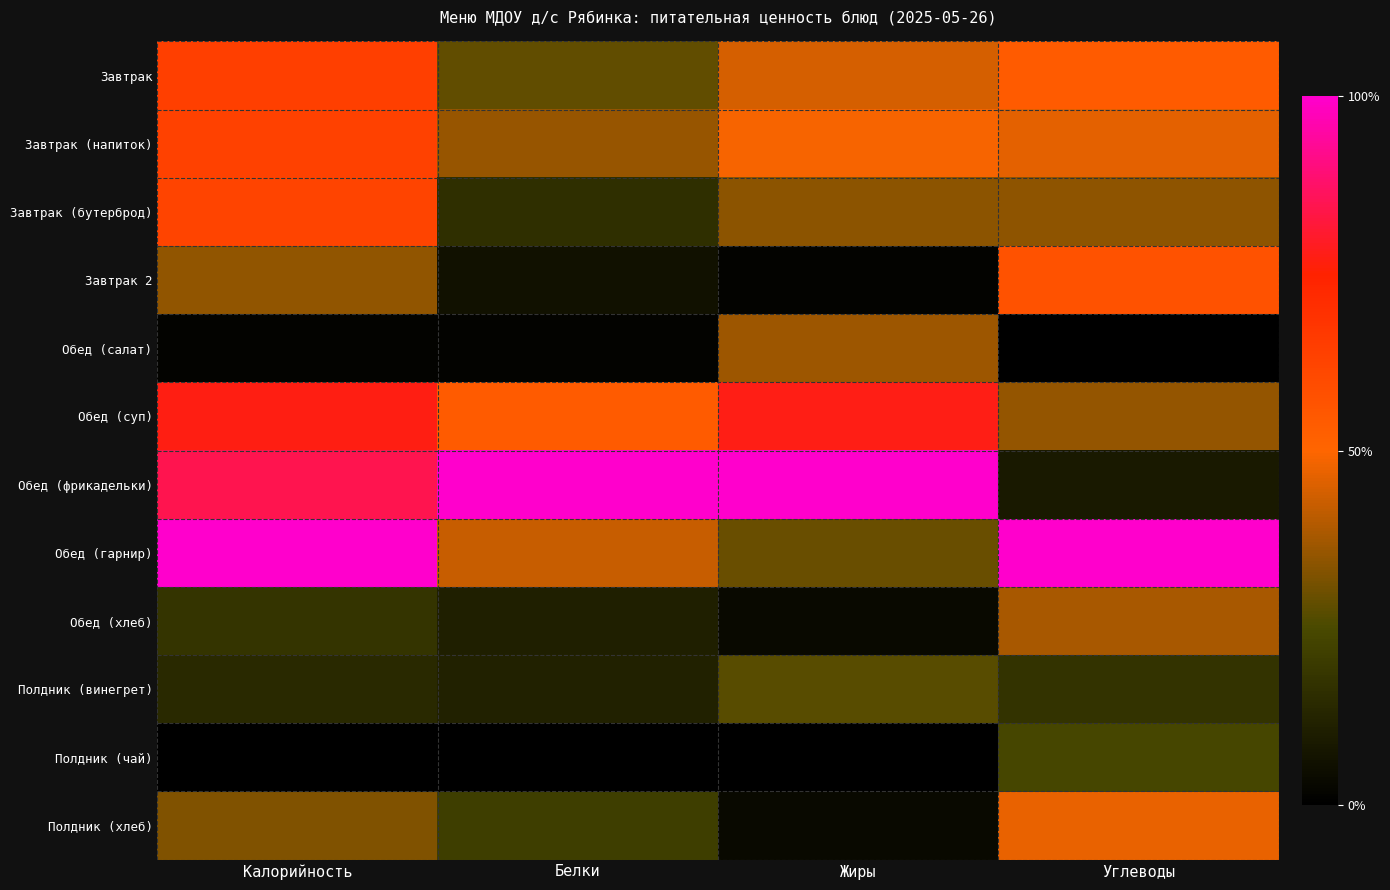

List the series in order of their peak value, lowest first.

Полдник (чай), Полдник (винегрет), Обед (салат), Обед (хлеб), Полдник (хлеб), Завтрак 2, Завтрак (бутерброд), Завтрак (напиток), Завтрак, Обед (суп), Обед (фрикадельки), Обед (гарнир)